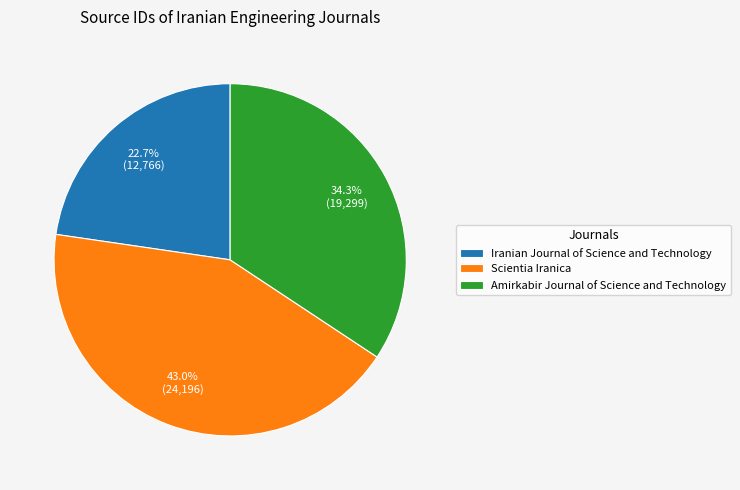

To the nearest percent, what is the difference between the largest and smallest slice percentages?

20%